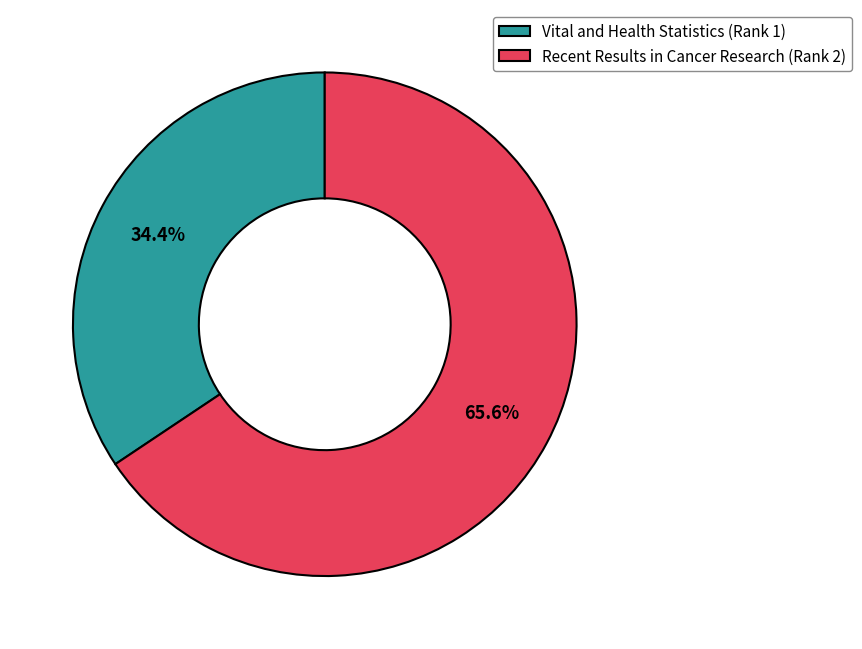

Between Recent Results in Cancer Research (Rank 2) and Vital and Health Statistics (Rank 1), which is larger?

Recent Results in Cancer Research (Rank 2)